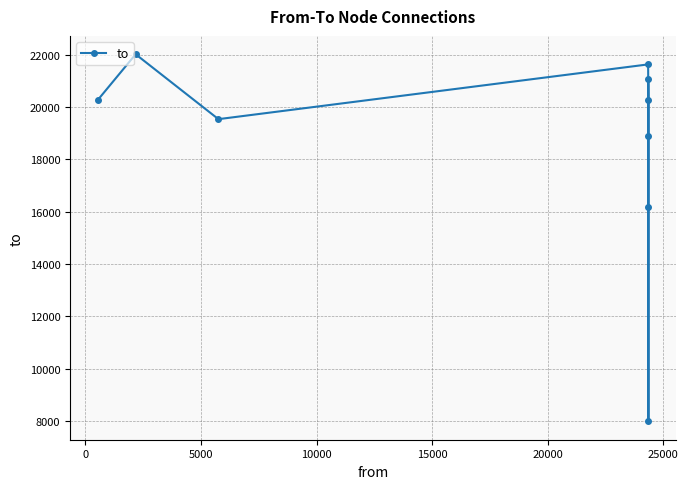

What is the sum of all values?

167845.2